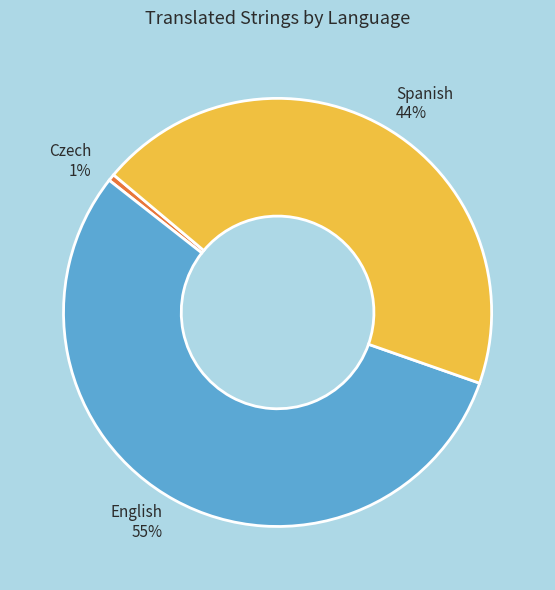

Rank the categories by value from lowest to highest.

Czech 1%, Spanish 44%, English 55%